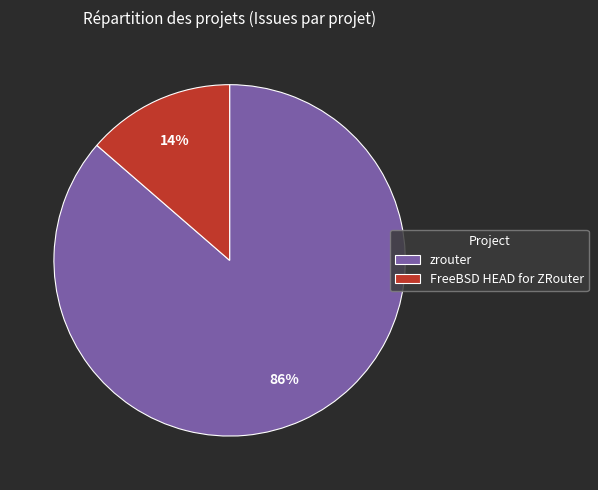

Which category has the smallest portion of the pie?

FreeBSD HEAD for ZRouter